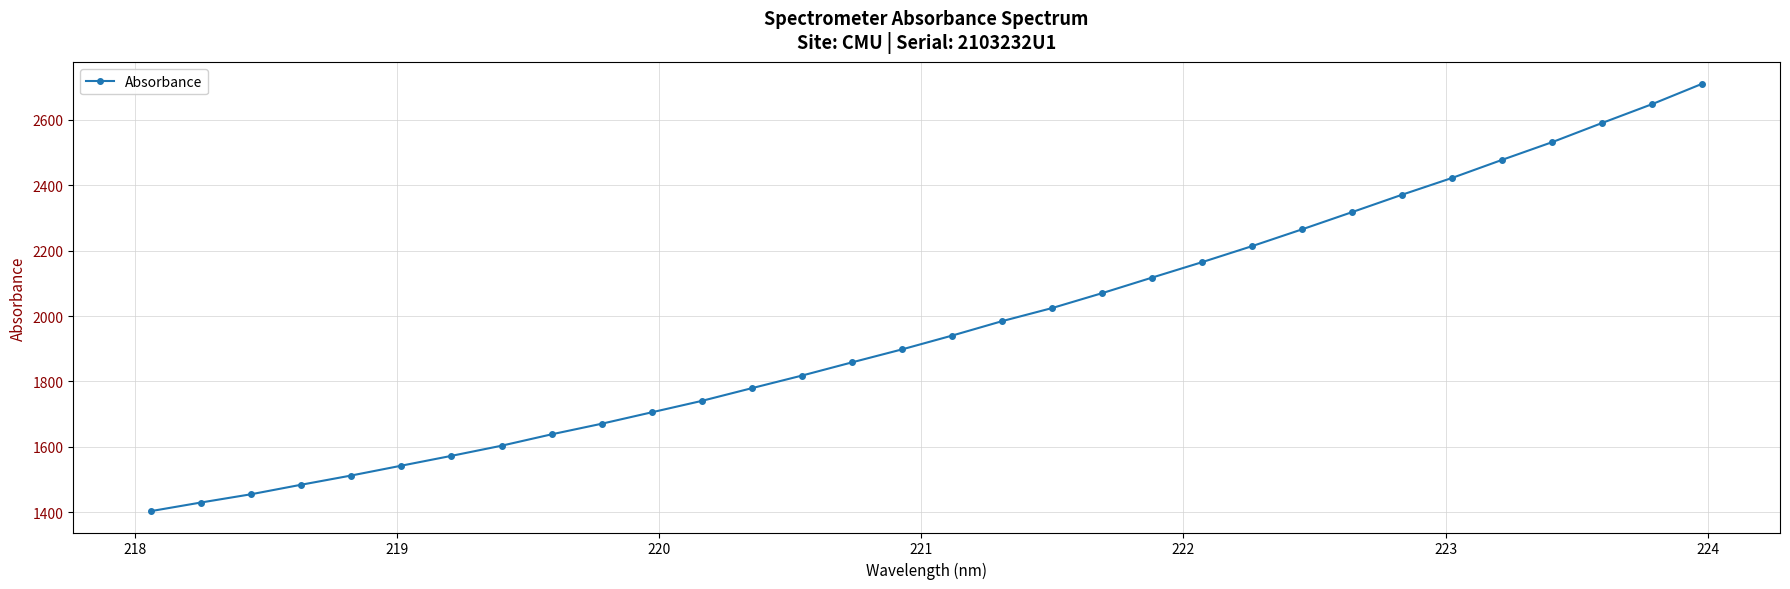

What is the minimum value shown in the chart?

1403.3